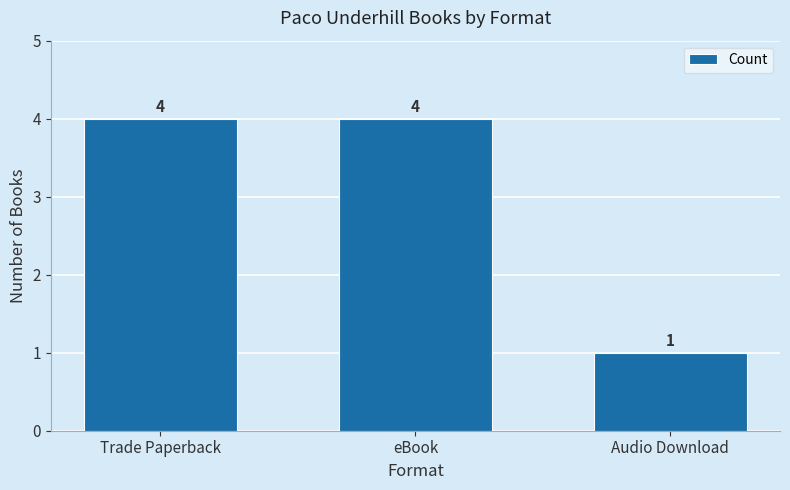

What position from the right is Trade Paperback?

3